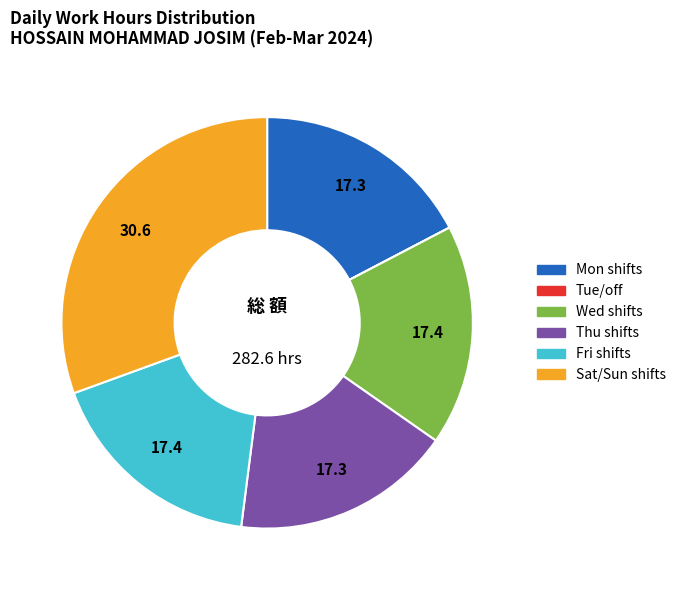

Does any single category account for the majority?

No